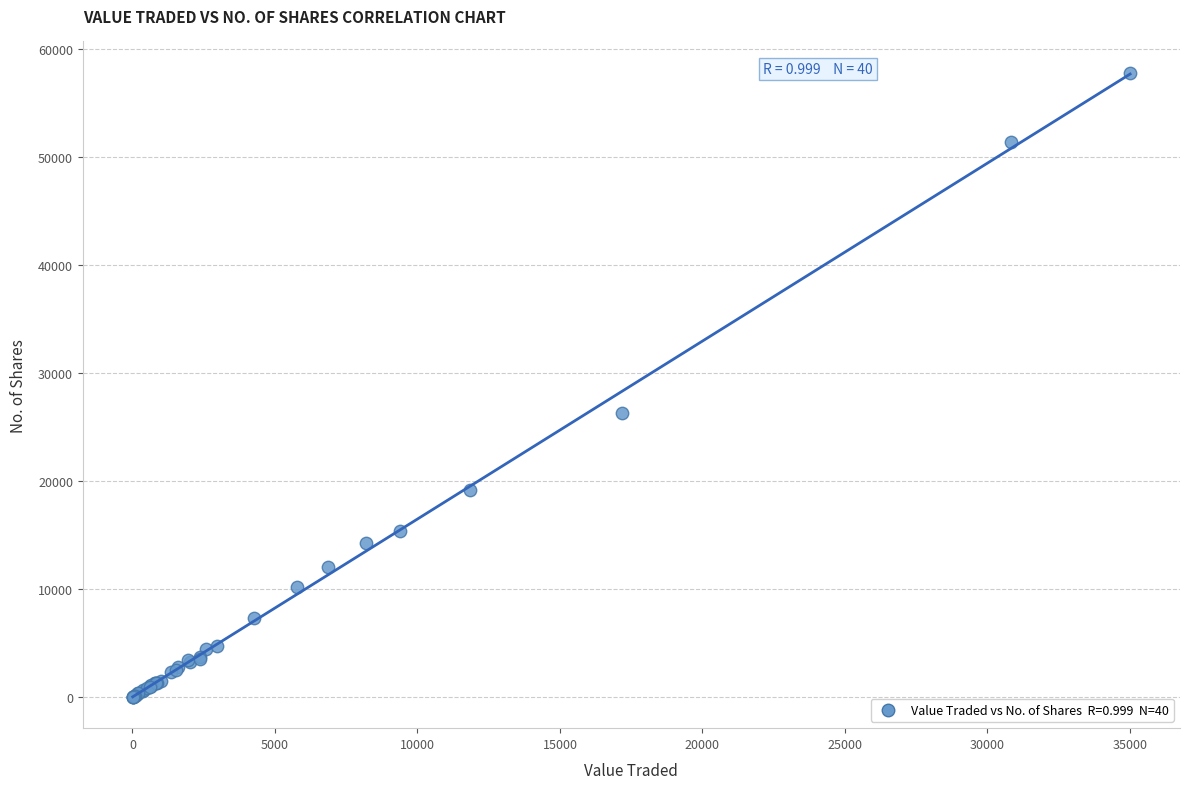

What Y value in the scatter plot is closest to 28906?

26334